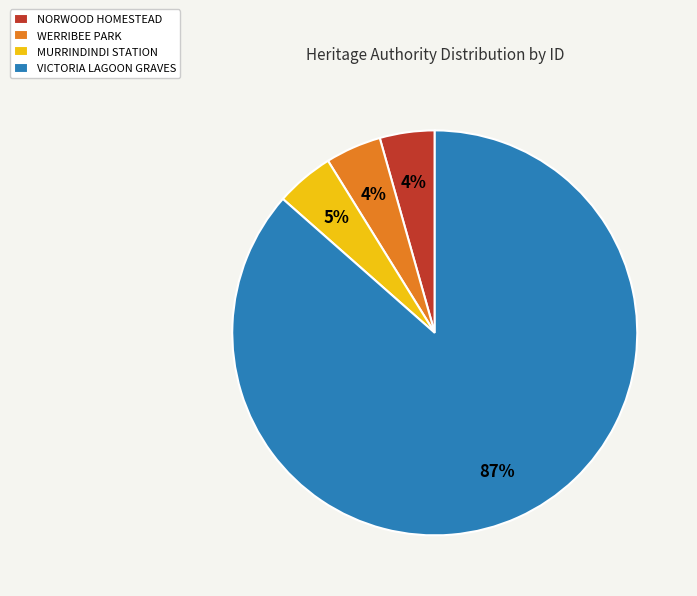

To the nearest percent, what is the average slice percentage?

25%